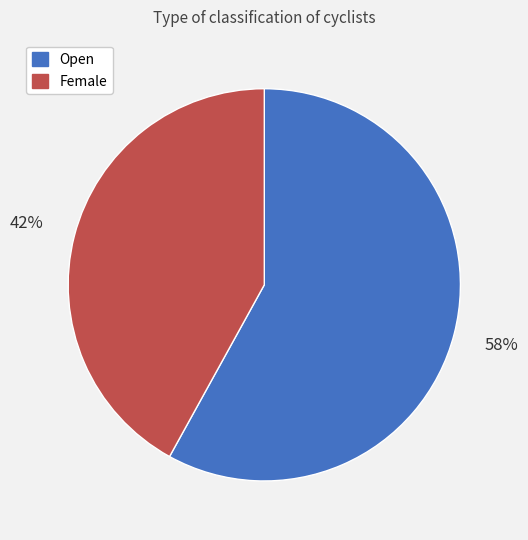

Which has a higher value, Female or Open?

Open